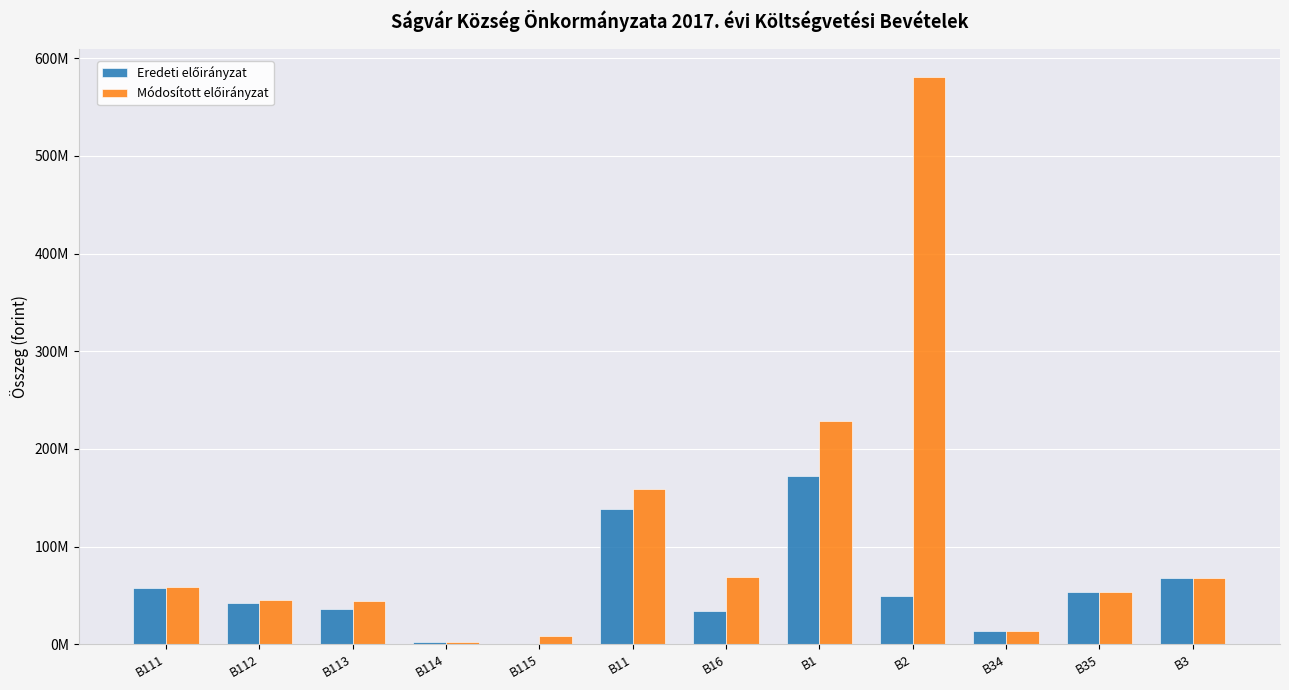

Reading left to right, transcribe all the data shown in this chart.

Eredeti előirányzat: B111=57555659	B112=42757316	B113=36425799	B114=2143200	B115=0	B11=138881974	B16=33906191	B1=172788165	B2=49369432	B34=14100000	B35=53200000	B3=67450000
Módosított előirányzat: B111=58679484	B112=45887156	B113=44066948	B114=2143200	B115=8523172	B11=159299960	B16=69116191	B1=228416151	B2=580555781	B34=14100000	B35=53200000	B3=67450000